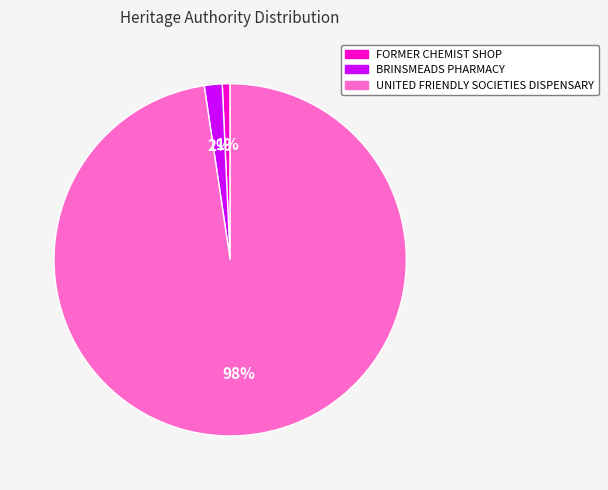

Between UNITED FRIENDLY SOCIETIES DISPENSARY and FORMER CHEMIST SHOP, which is larger?

UNITED FRIENDLY SOCIETIES DISPENSARY